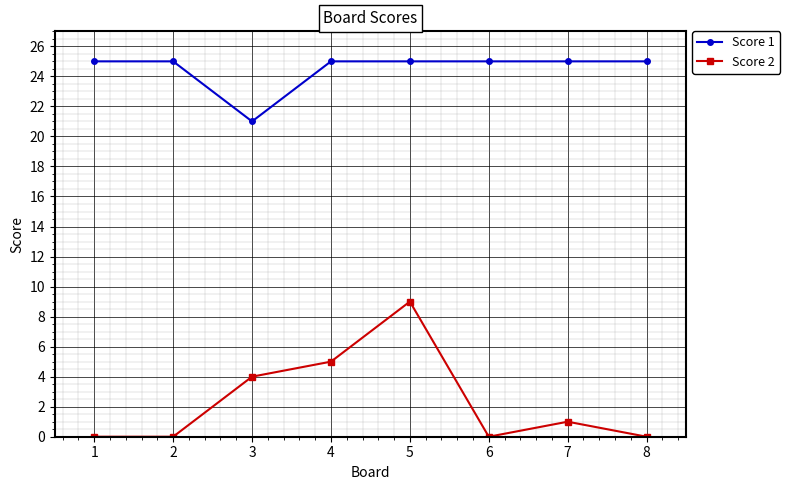

How many distinct data groups are displayed?

2